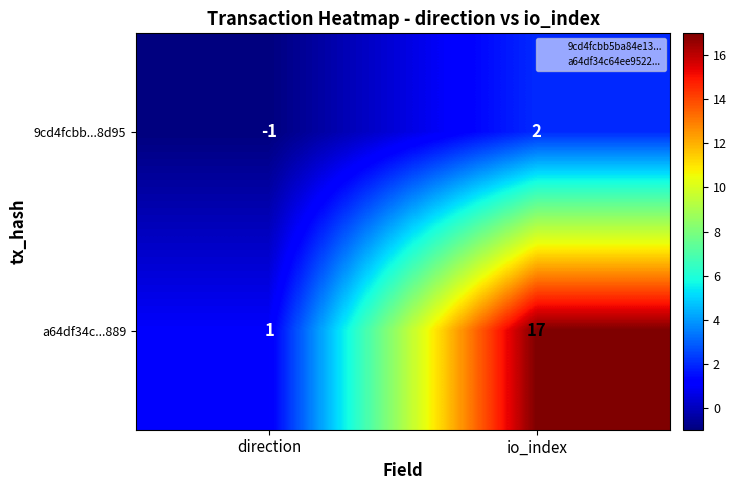

Reading left to right, transcribe all the data shown in this chart.

9cd4fcbb...8d95: direction=-1	io_index=2
a64df34c...889: direction=1	io_index=17